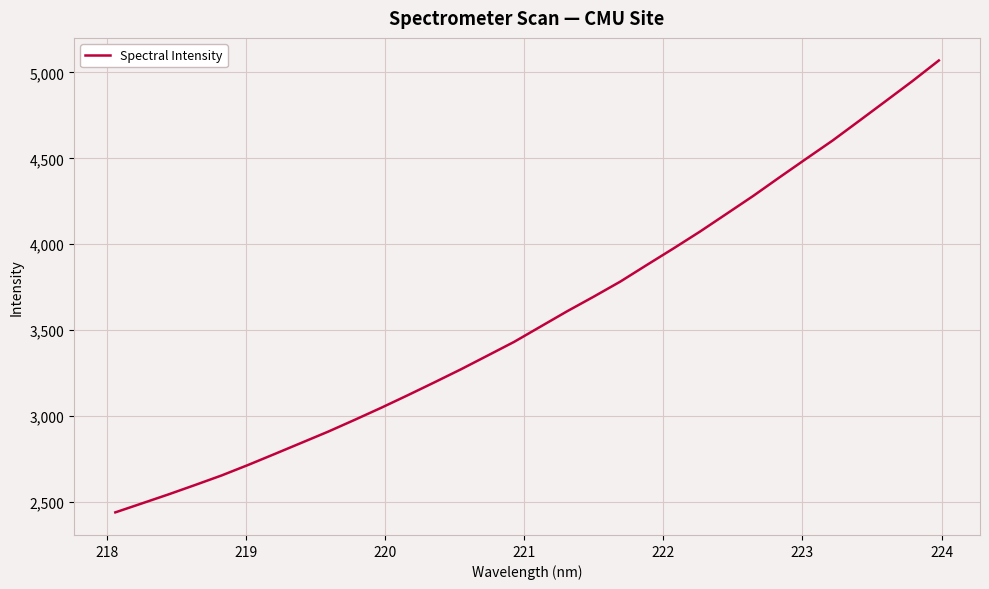

What is the maximum value shown in the chart?

5069.4